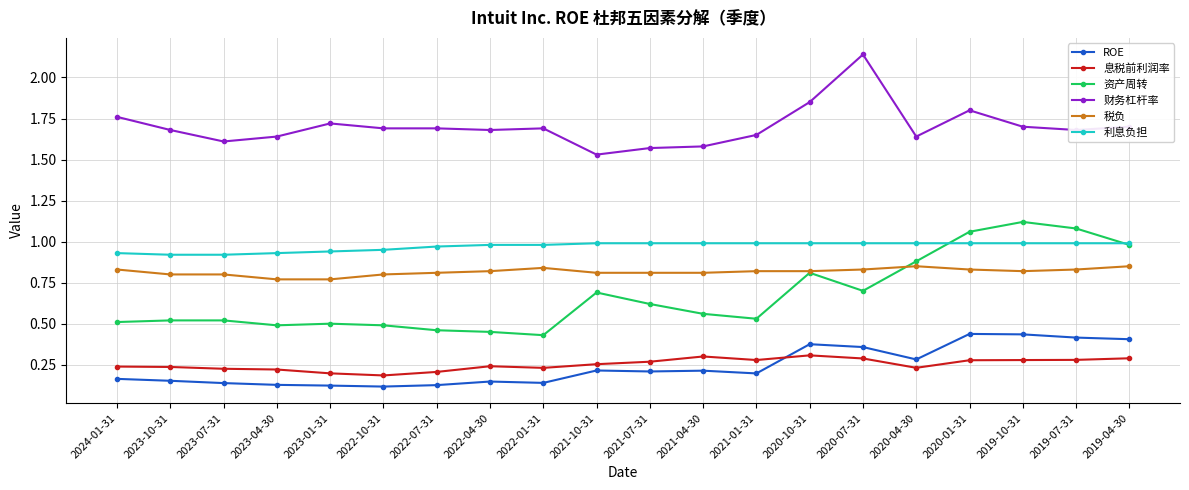

What position from the right is 2023-10-31?

19